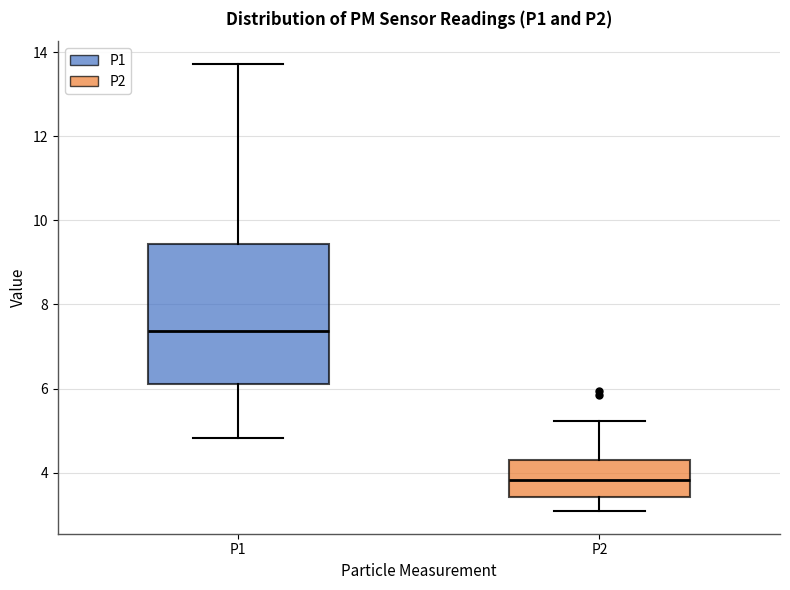

Which box's median line is the highest?

P1